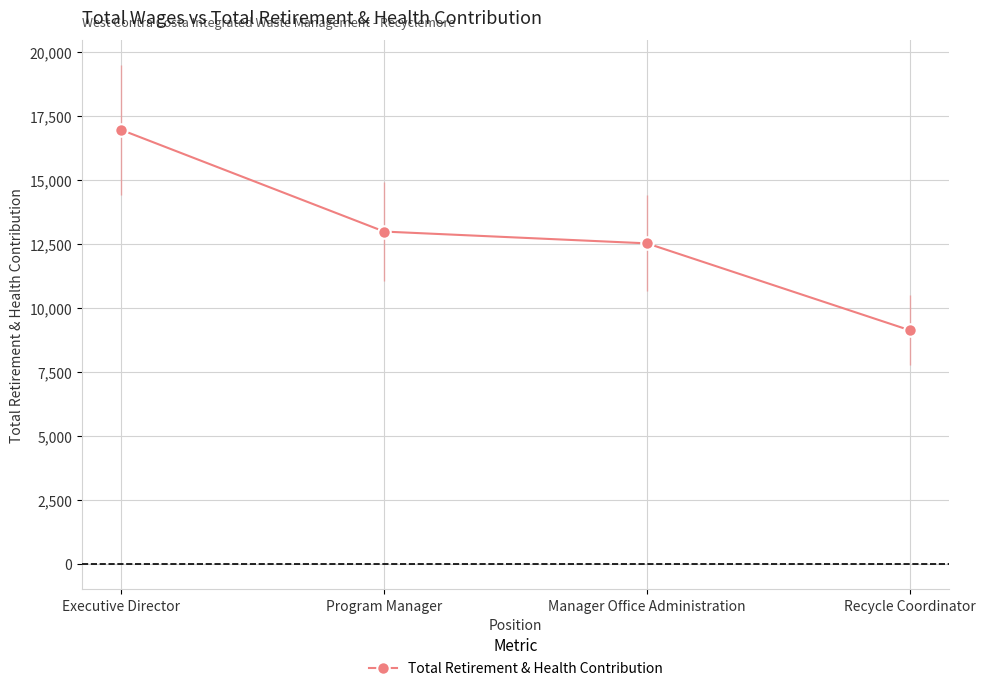

List the labels in order of value, largest first.

Executive Director, Program Manager, Manager Office Administration, Recycle Coordinator